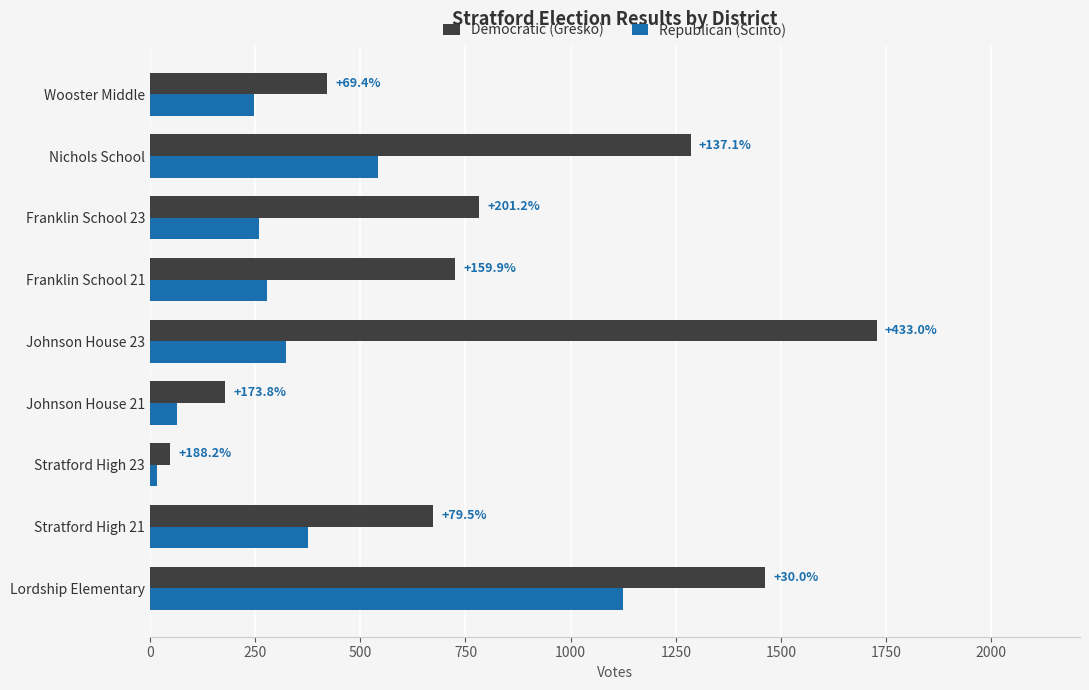

What are all the series names shown in the legend?

Democratic (Gresko), Republican (Scinto)